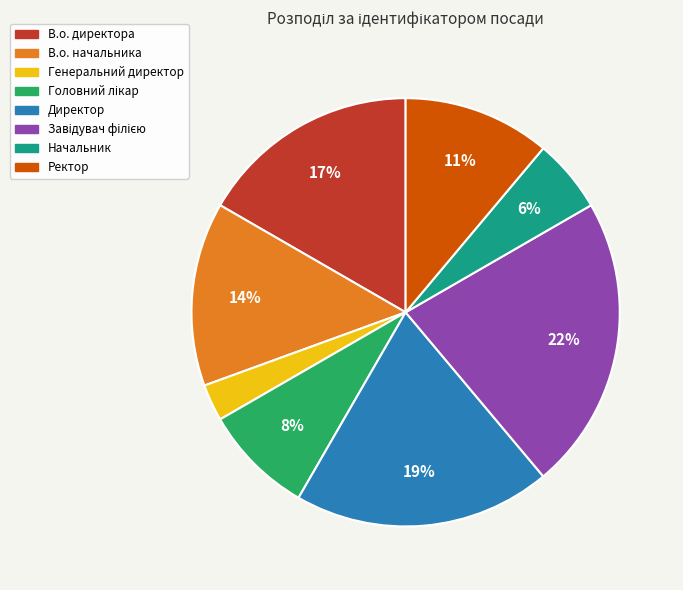

Is there any slice that represents more than half of the pie?

No